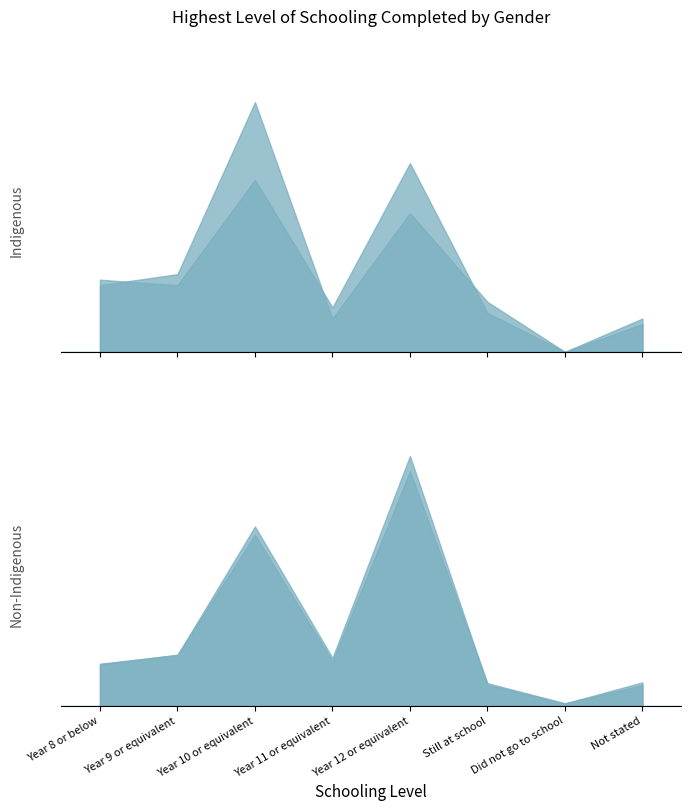

True or false: Total Males and Non-Indigenous Females cross at least once.

True